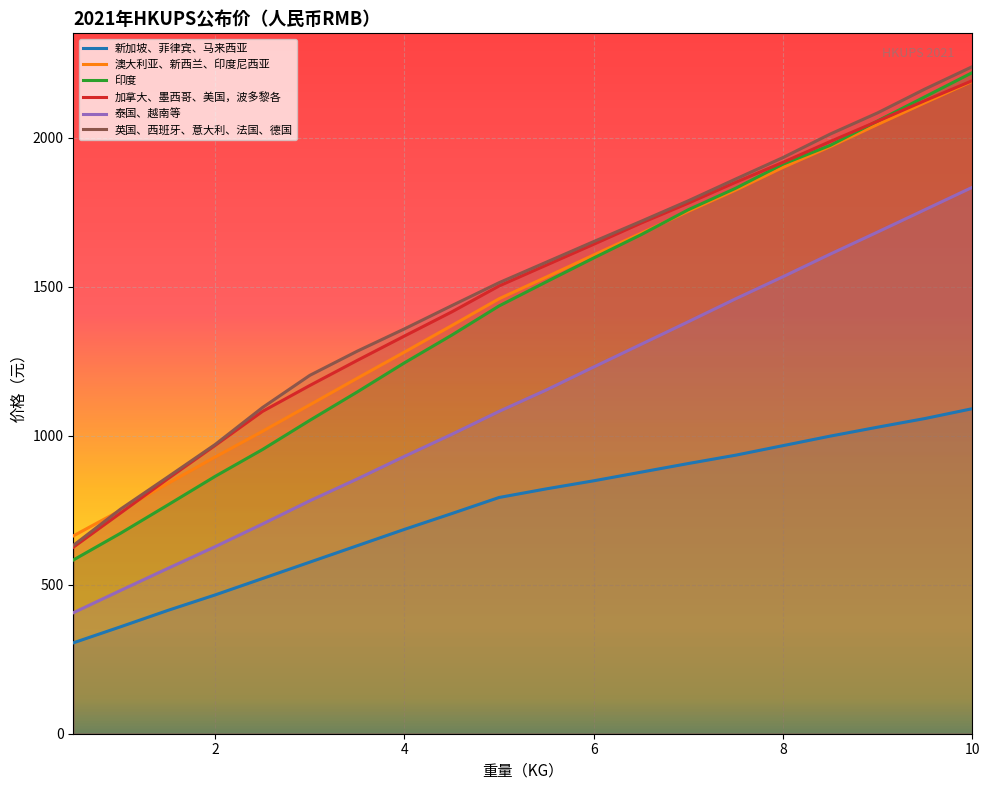

Reading right to left, what are all the values shown in this chart?

新加坡、菲律宾、马来西亚: 10.0=1091	9.5=1058	9.0=1029	8.5=999	8.0=967	7.5=935	7.0=907	6.5=878	6.0=849	5.5=822	5.0=793	4.5=739	4.0=686	3.5=631	3.0=576	2.5=521	2.0=466	1.5=414	1.0=359	0.5=305
澳大利亚、新西兰、印度尼西亚: 10.0=2190	9.5=2118	9.0=2045	8.5=1971	8.0=1901	7.5=1825	7.0=1754	6.5=1680	6.0=1607	5.5=1533	5.0=1460	4.5=1370	4.0=1281	3.5=1193	3.0=1104	2.5=1015	2.0=929	1.5=840	1.0=750	0.5=664
印度: 10.0=2219	9.5=2138	9.0=2057	8.5=1975	8.0=1912	7.5=1831	7.0=1759	6.5=1675	6.0=1597	5.5=1517	5.0=1436	4.5=1338	4.0=1245	3.5=1147	3.0=1052	2.5=954	2.0=864	1.5=768	1.0=673	0.5=583
加拿大、墨西哥、美国，波多黎各: 10.0=2192	9.5=2125	9.0=2056	8.5=1988	8.0=1918	7.5=1851	7.0=1781	6.5=1714	6.0=1643	5.5=1573	5.0=1503	4.5=1416	4.0=1335	3.5=1253	3.0=1169	2.5=1082	2.0=968	1.5=856	1.0=741	0.5=626
泰国、越南等: 10.0=1834	9.5=1759	9.0=1684	8.5=1610	8.0=1534	7.5=1460	7.0=1383	6.5=1307	6.0=1231	5.5=1154	5.0=1082	4.5=1005	4.0=931	3.5=855	3.0=782	2.5=704	2.0=628	1.5=555	1.0=481	0.5=406
英国、西班牙、意大利、法国、德国: 10.0=2239	9.5=2164	9.0=2084	8.5=2013	8.0=1934	7.5=1862	7.0=1789	6.5=1720	6.0=1652	5.5=1583	5.0=1514	4.5=1437	4.0=1359	3.5=1284	3.0=1203	2.5=1095	2.0=971	1.5=862	1.0=754	0.5=632